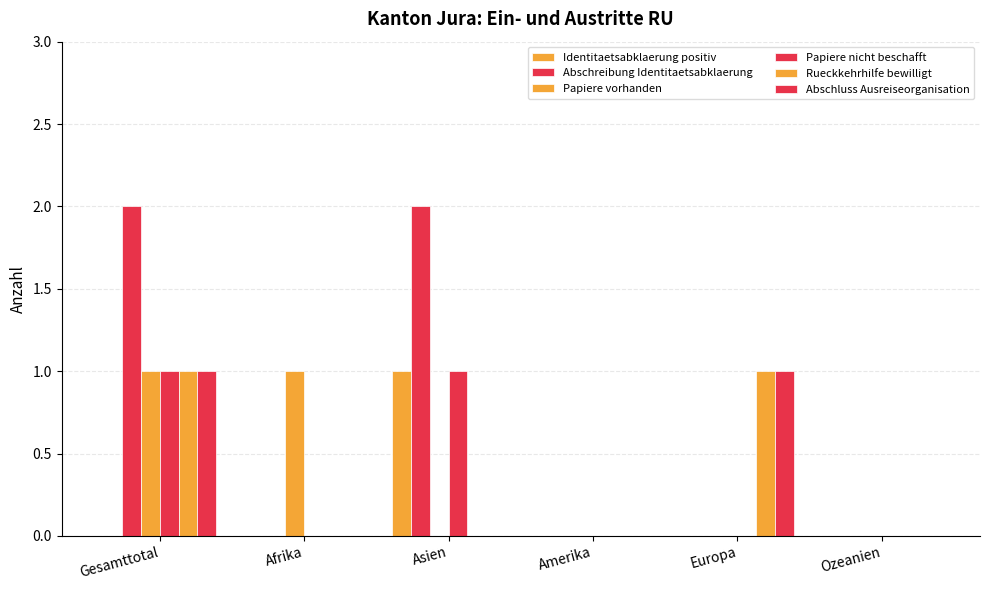

At Europa, list the series in order from largest to smallest.

Rueckkehrhilfe bewilligt, Abschluss Ausreiseorganisation, Identitaetsabklaerung positiv, Abschreibung Identitaetsabklaerung, Papiere vorhanden, Papiere nicht beschafft